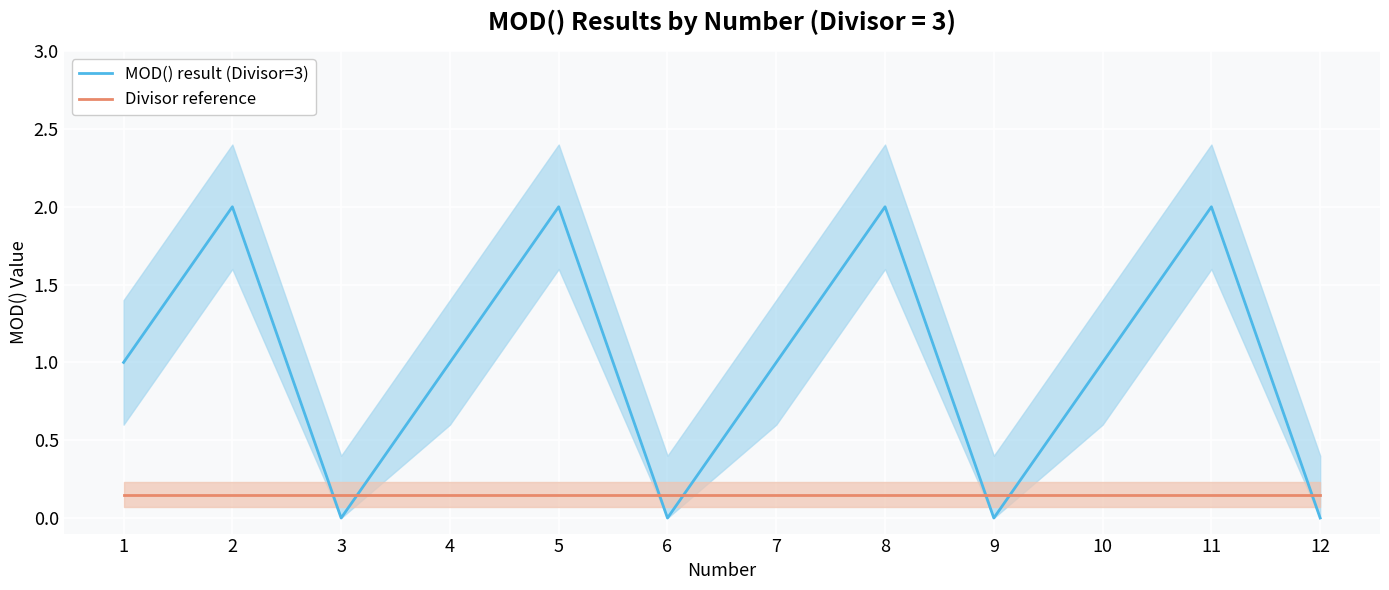

How many distinct data groups are displayed?

2